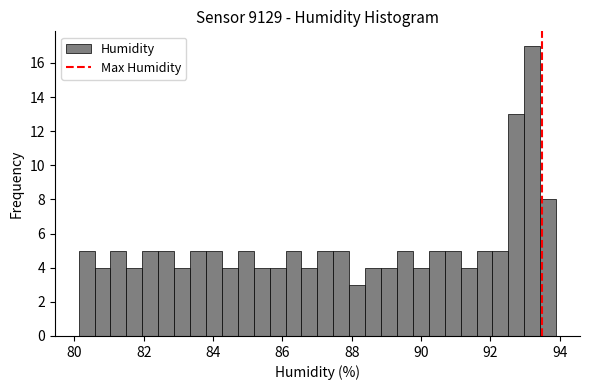

Around what value on the x-axis is the tallest bar? Give the approximate position of its centre, as read against the axis.

93.2